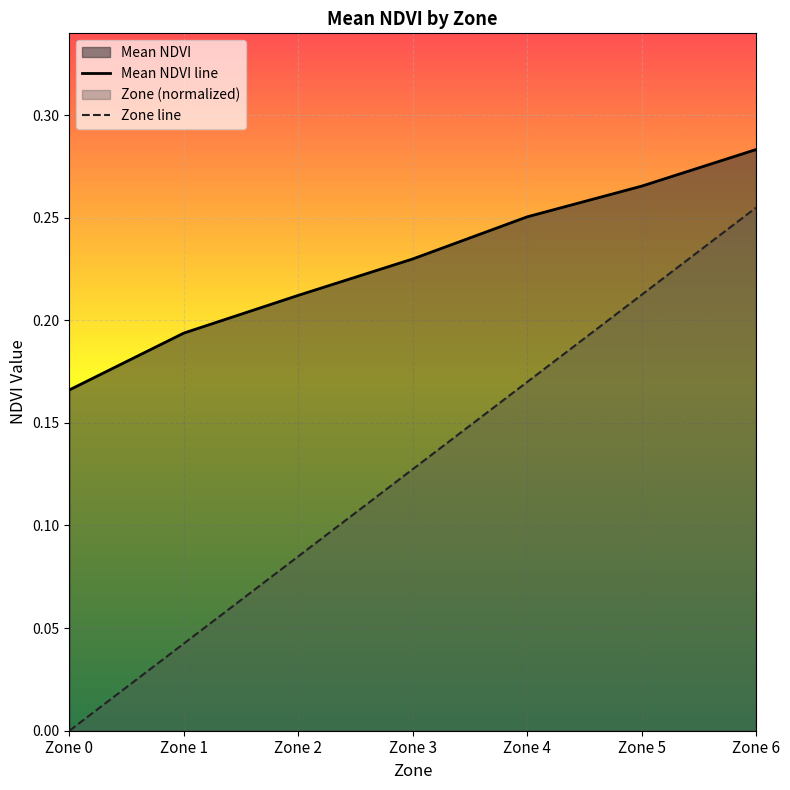

Count the number of data series in this chart.

2